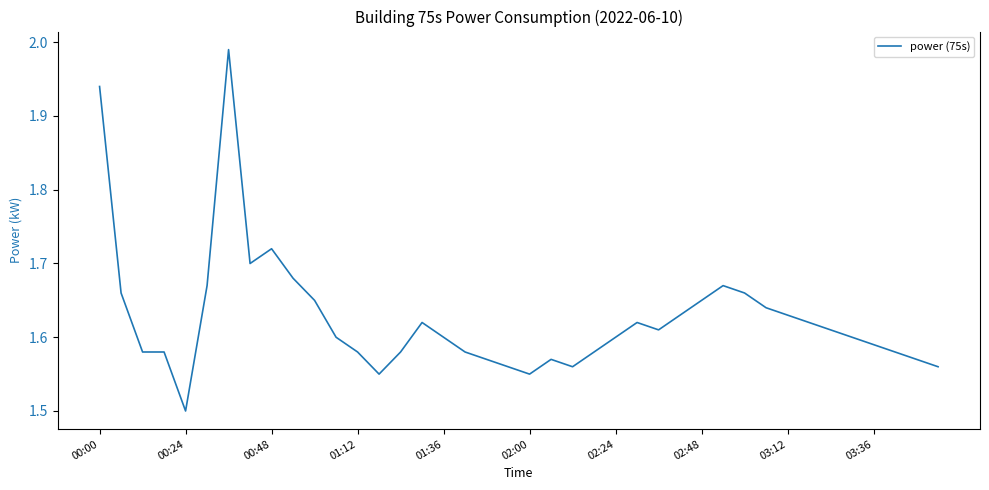

What is the difference between the maximum and minimum values?

0.5